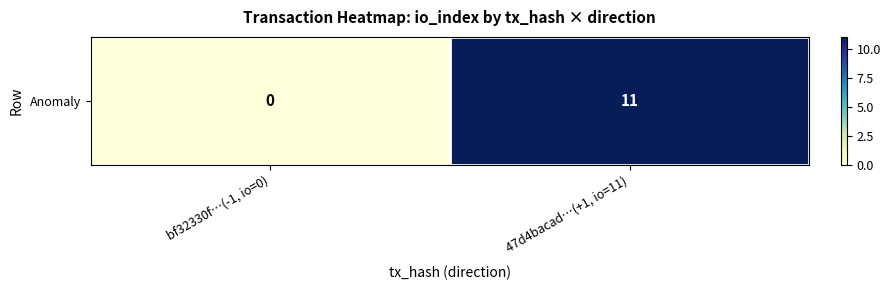

Is it true that the value at 47d4bacad…(+1, io=11) is 2?

False